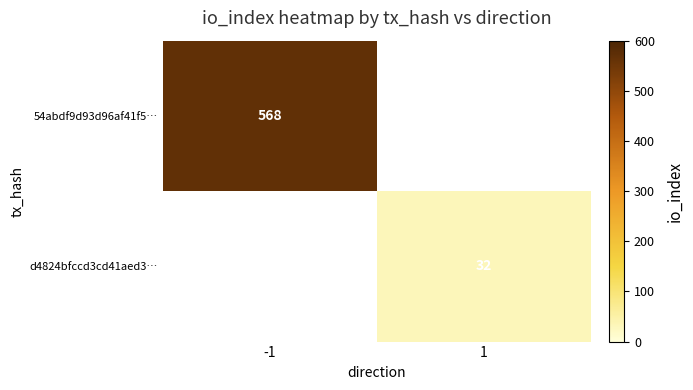

Is the value of 54abdf9d93d96af41f5… at -1 greater than the value of d4824bfccd3cd41aed3… at 1?

Yes